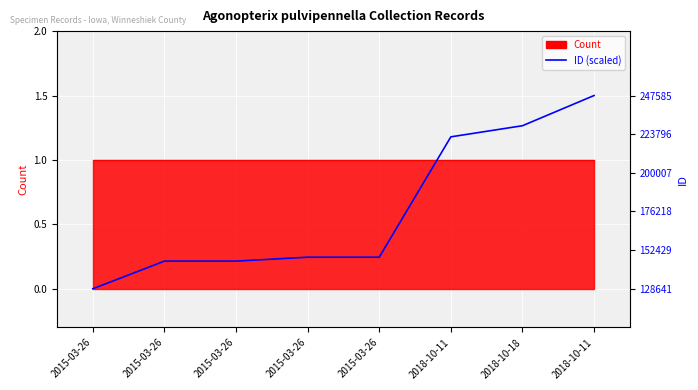

Count the values in the range 0 to 1.

5